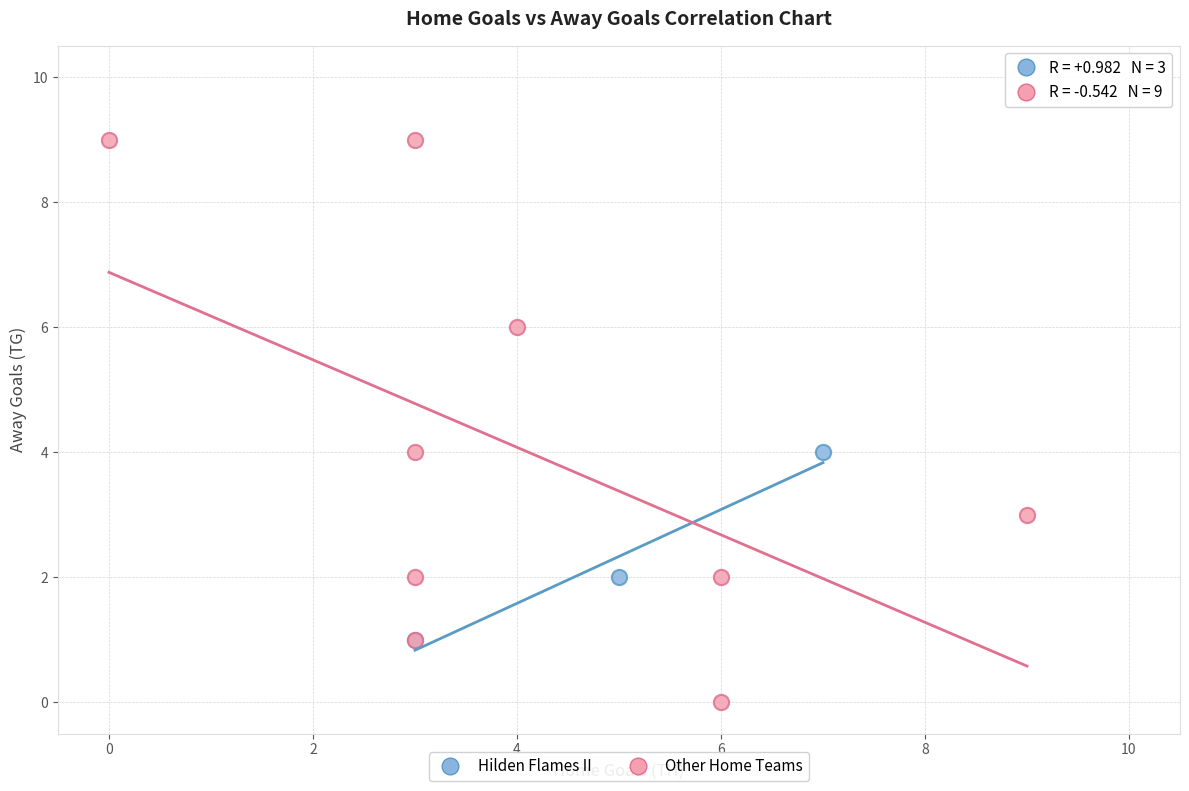

Which series contains the lowest Y value?

Other Home Teams